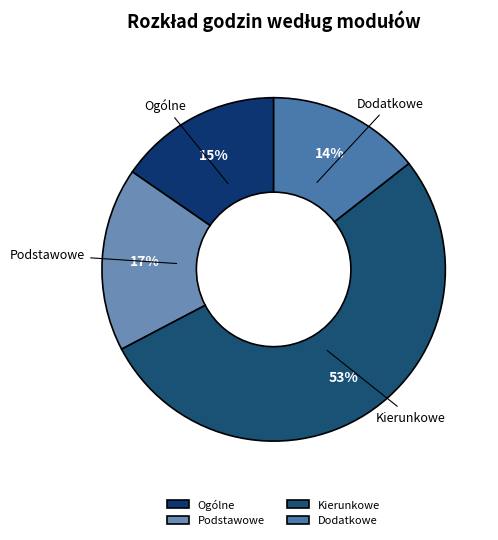

Which has a higher value, Ogólne or Dodatkowe?

Ogólne